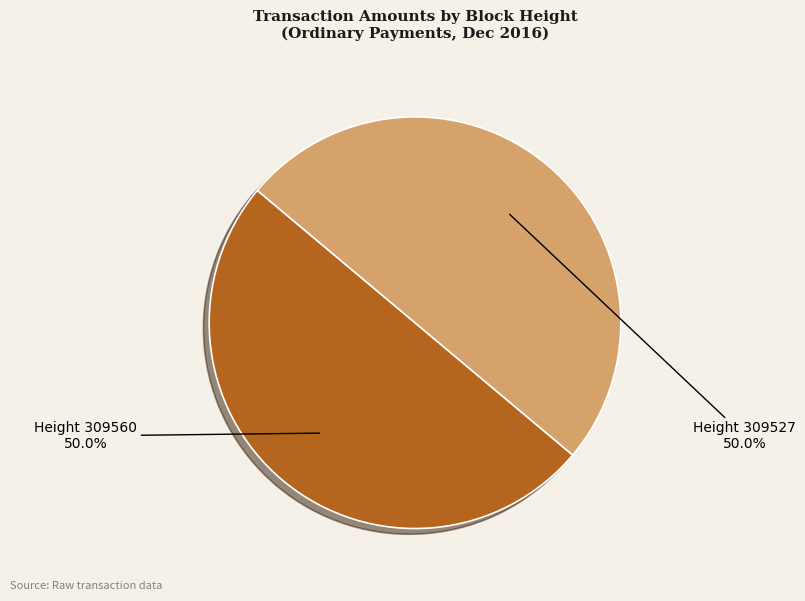

How many slices are in this pie chart?

2